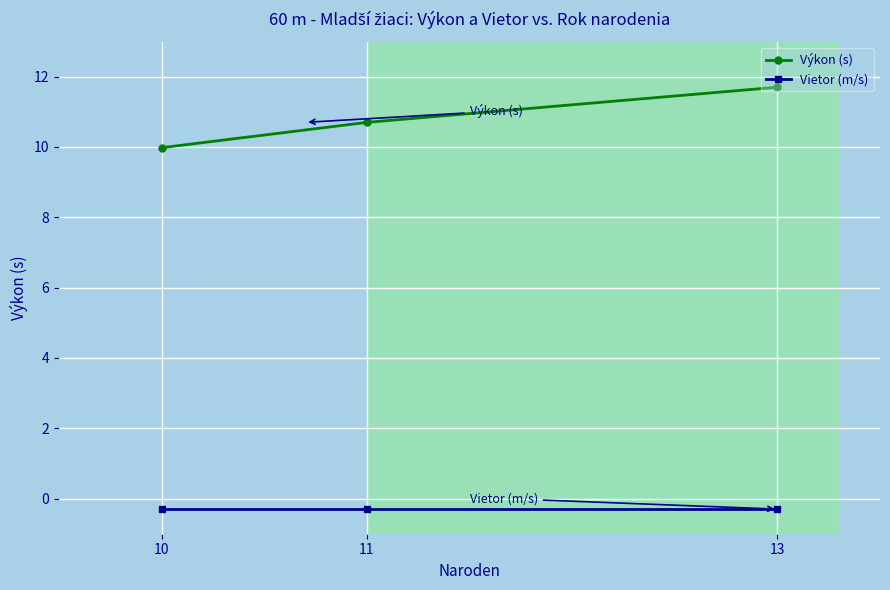

Does the chart have visible grid lines?

Yes